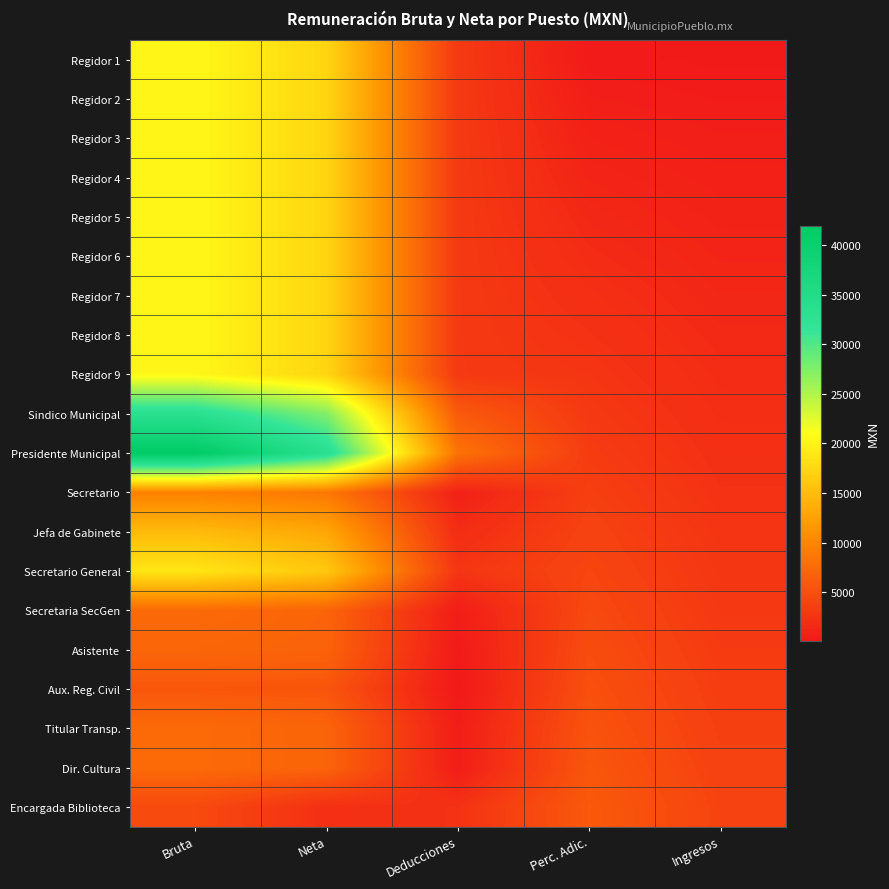

Count the number of categories in the chart.

5